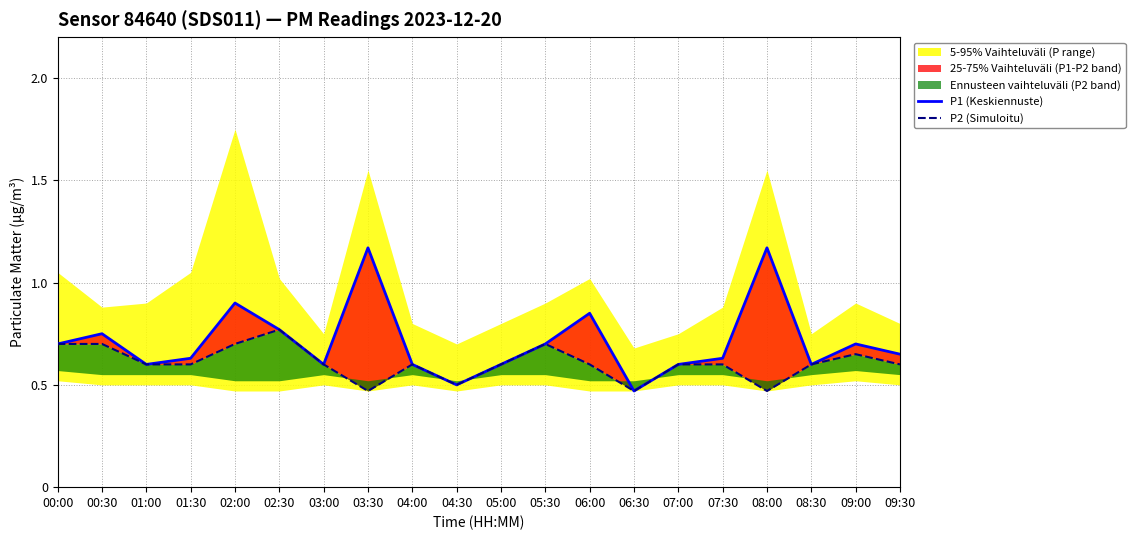

The value of P2 (Simuloitu) at 01:30 is 0.9. True or false?

False